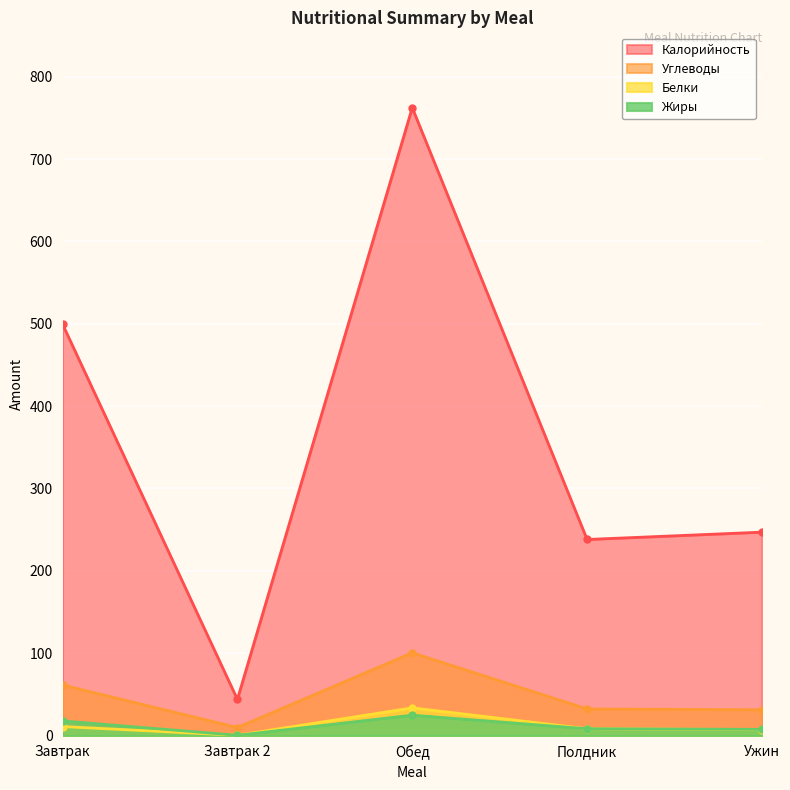

What is the difference between the Углеводы values at Обед and Завтрак?

39.1